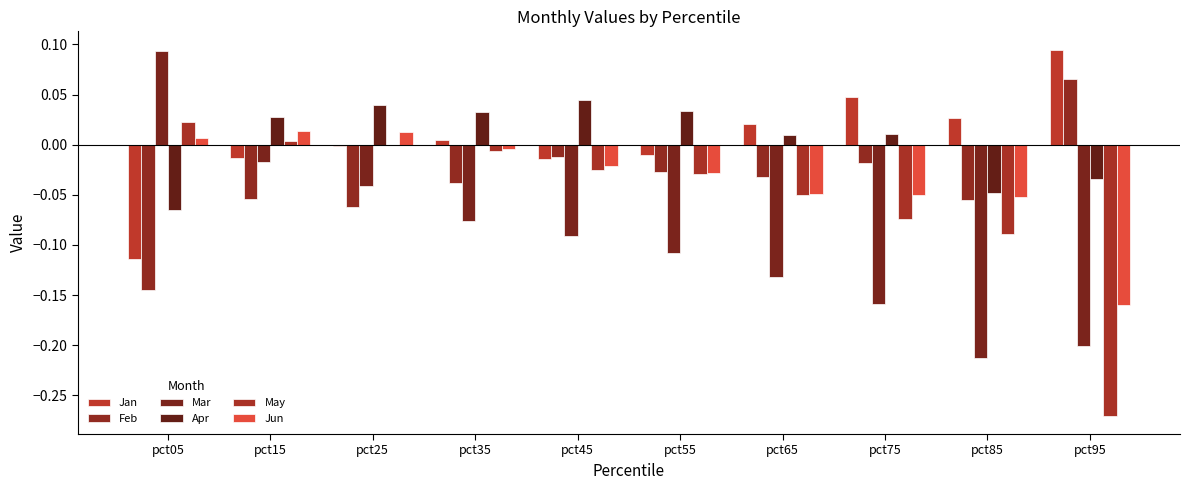

At which category is the sum across all series the highest?

pct15